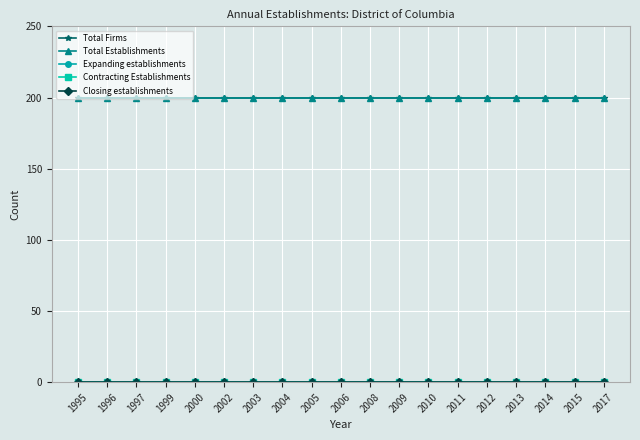

Rank the series by their maximum value, from highest to lowest.

Total Firms, Total Establishments, Expanding establishments, Contracting Establishments, Closing establishments